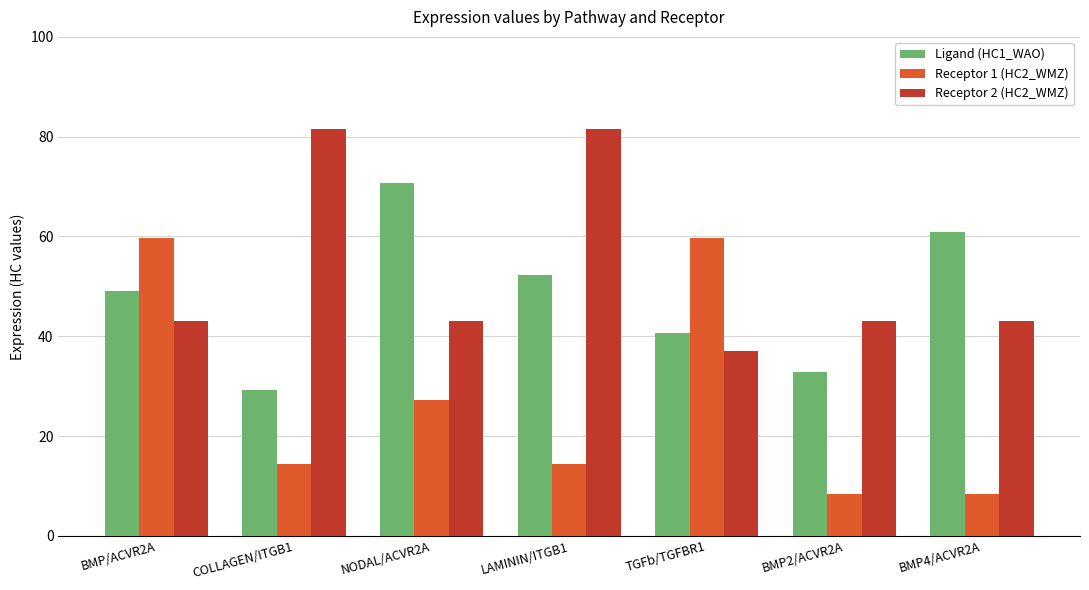

What is the greatest value displayed?

81.5